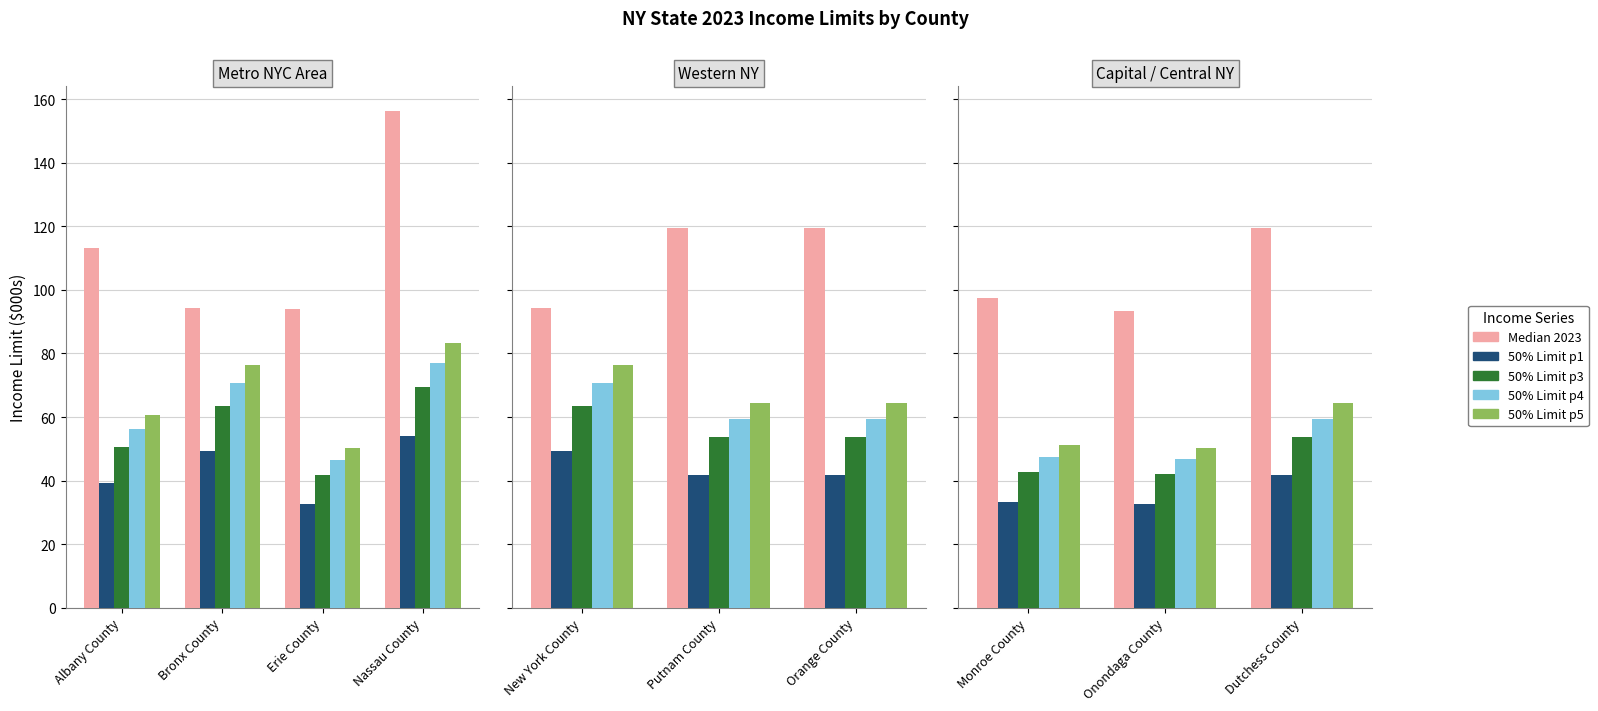

What are all the series names shown in the legend?

Median 2023, 50% Limit p1, 50% Limit p3, 50% Limit p4, 50% Limit p5